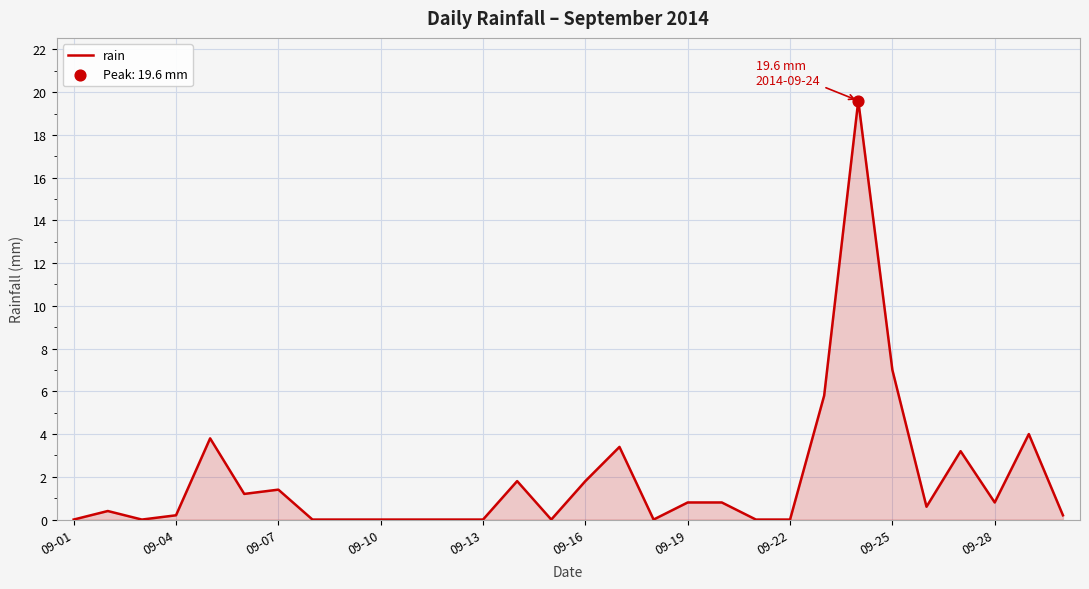

How many lines are shown in the chart?

1